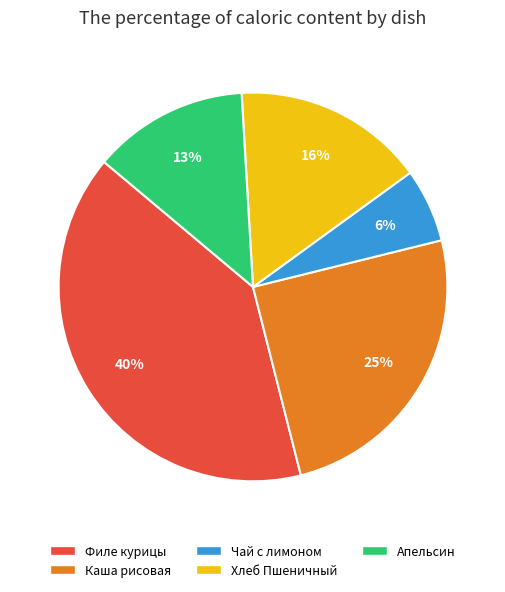

To the nearest percent, what is the average slice percentage?

20%